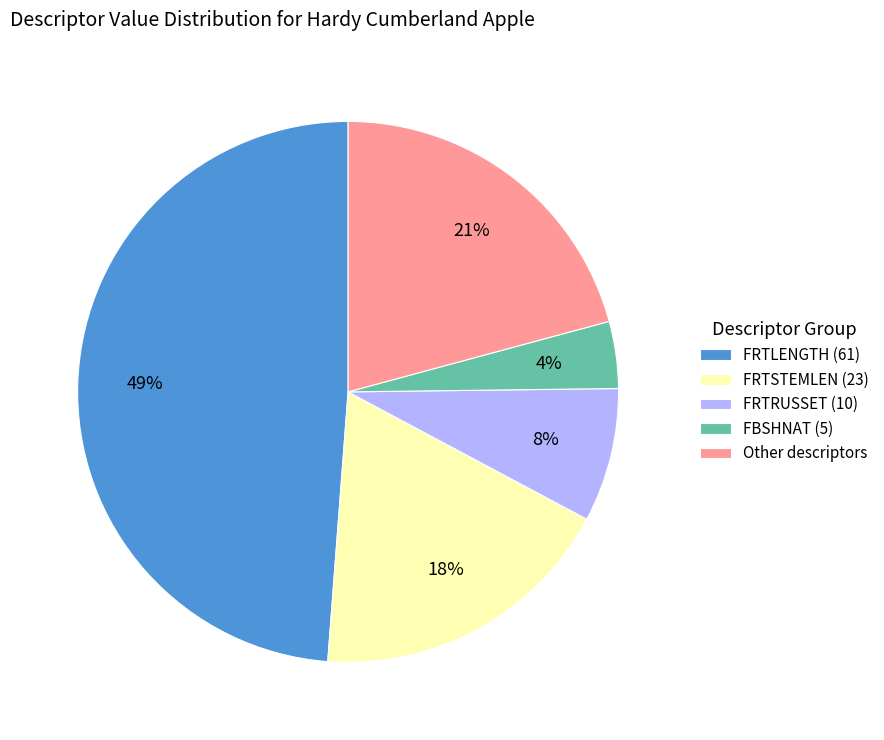

Is it true that FBSHNAT (5) is 4% of the pie?

True